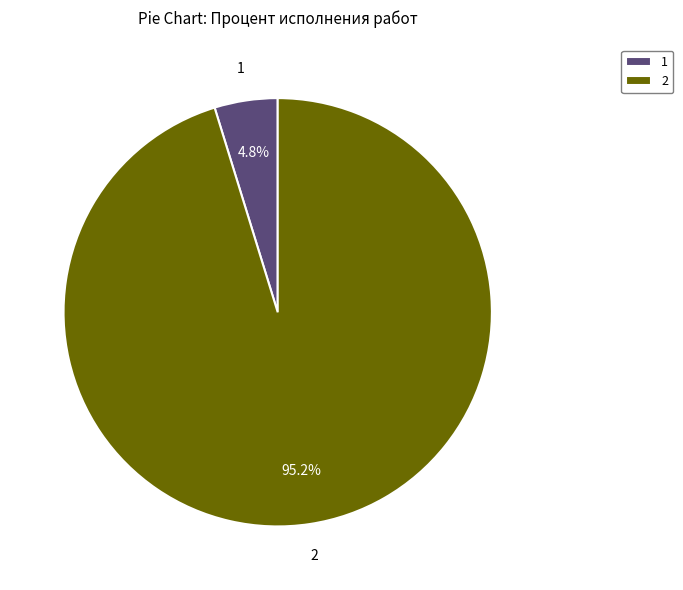

Rank the categories by value from lowest to highest.

1, 2